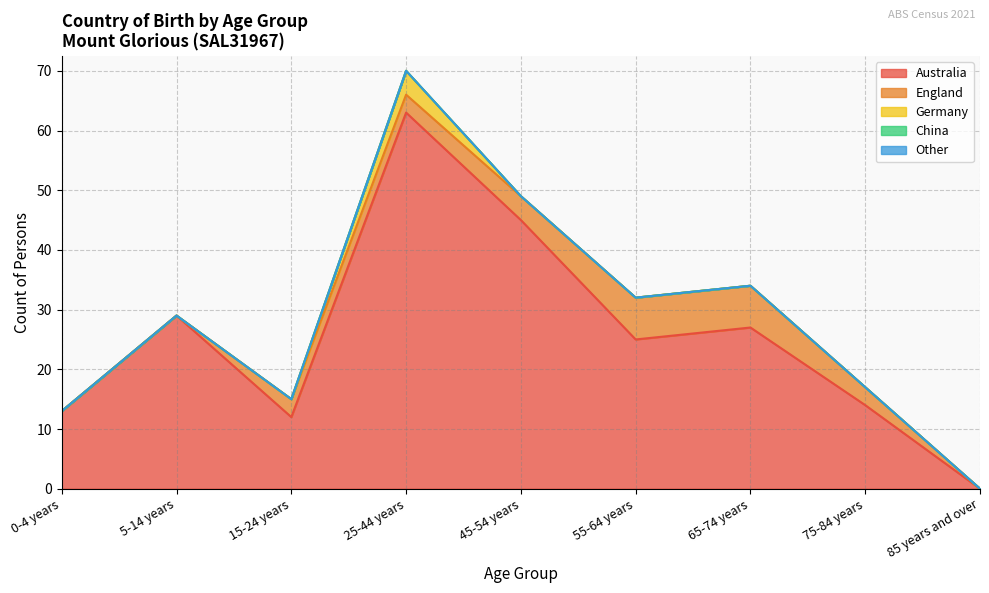

Rank the series by their maximum value, from highest to lowest.

Australia, England, Germany, China, Other